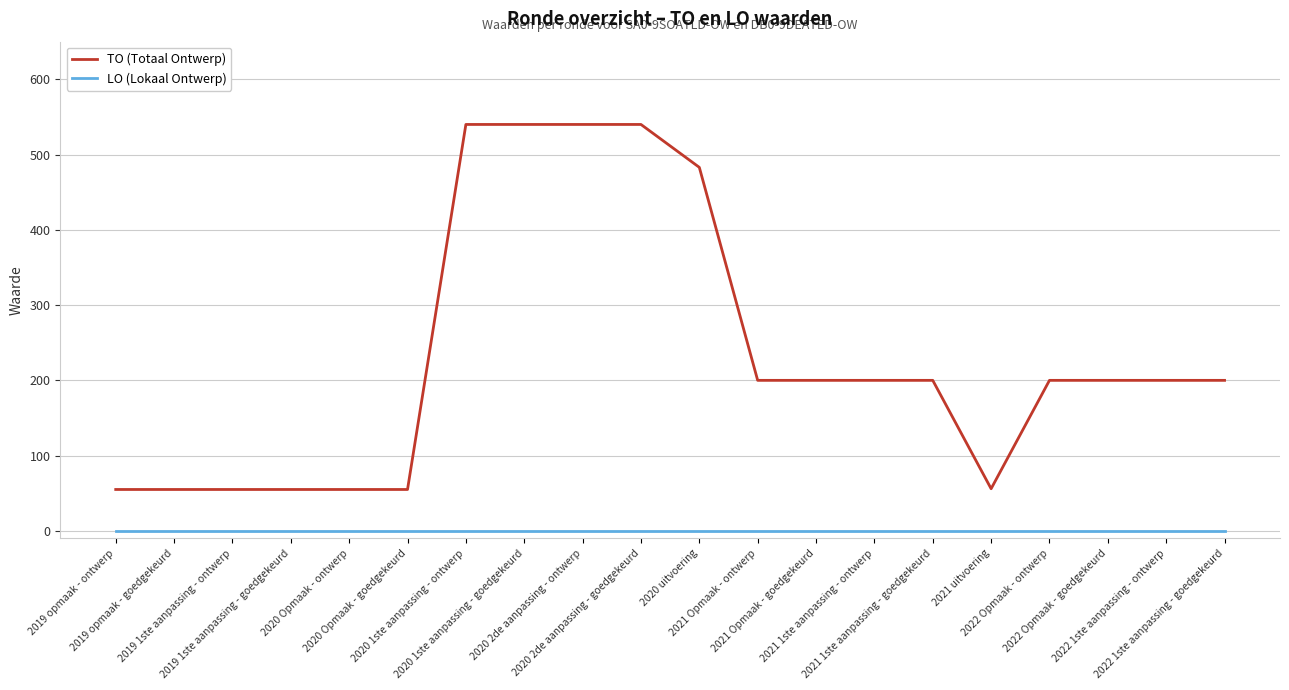

The value of TO (Totaal Ontwerp) at 2022 1ste aanpassing - ontwerp is 200. True or false?

True